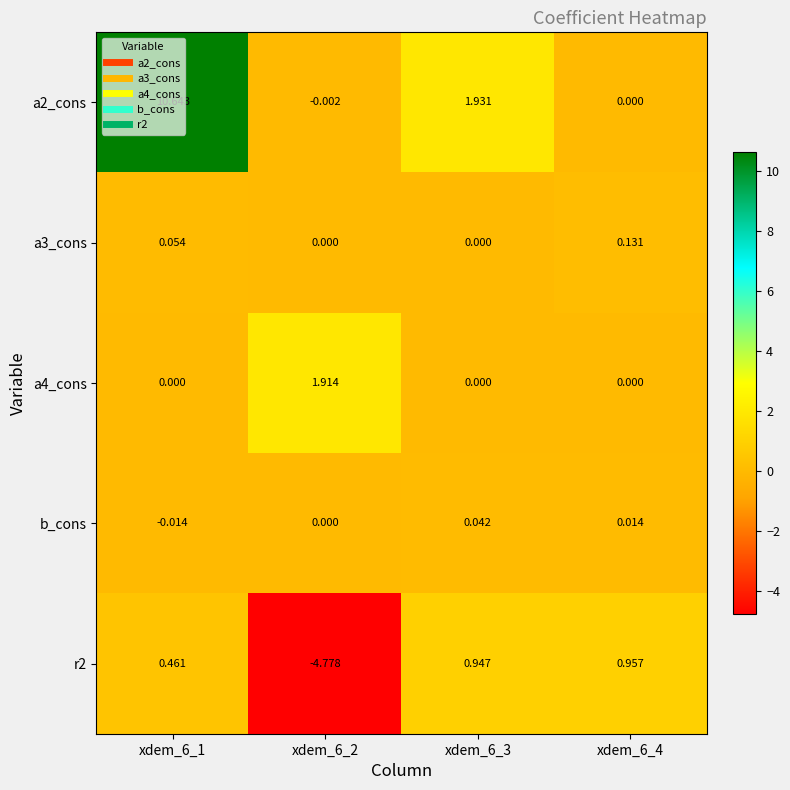

Between xdem_6_2 and xdem_6_3, which series saw the biggest shift?

r2